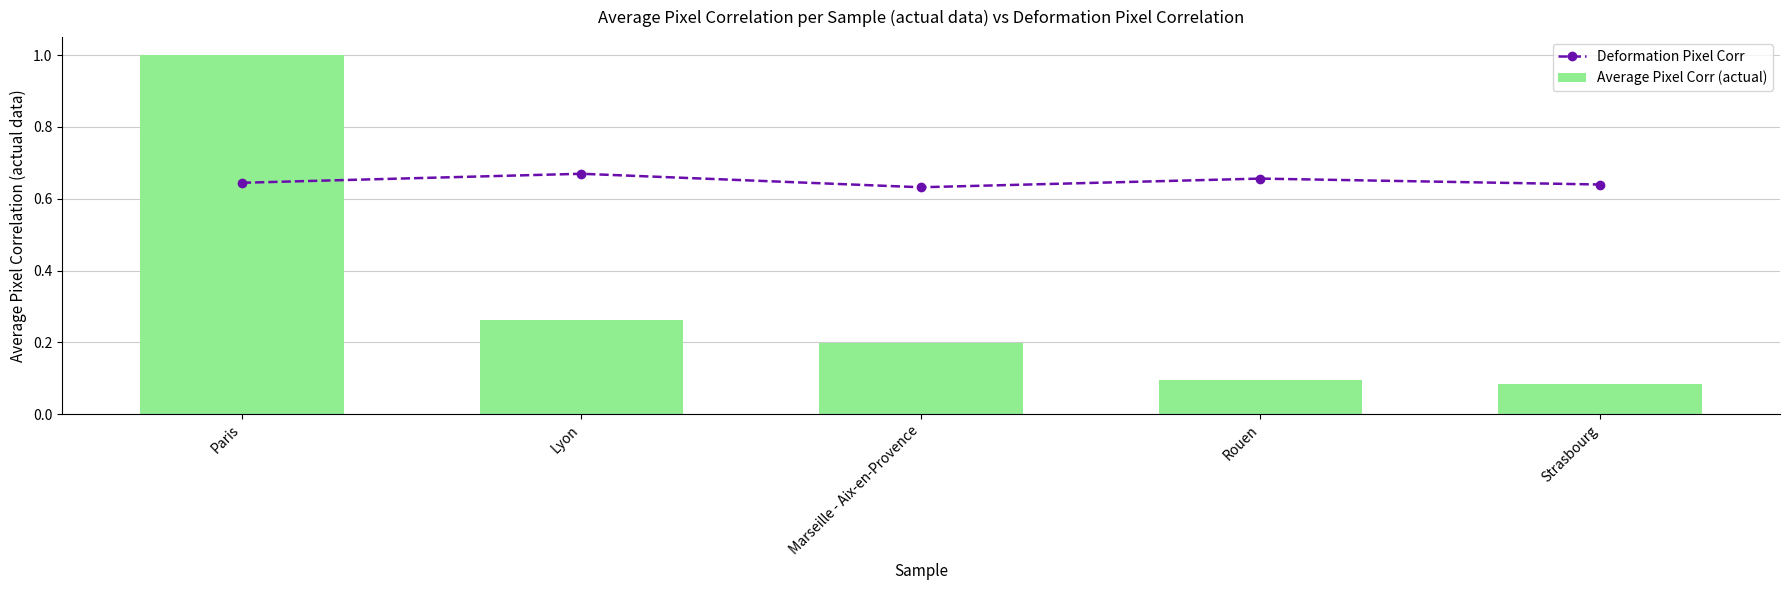

What is the lowest value of the Average Pixel Corr (actual) series?

0.1